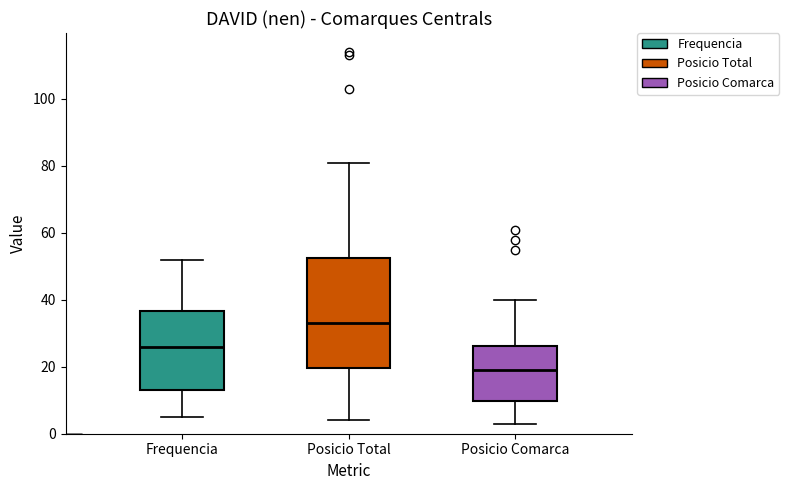

Reading left to right, transcribe this box plot: for each box, give where its median line is, the range the box spans, and where its two whiskers end, as read against the y-axis. The values are not printed on the chart, so give them approximately, as read against the axis.

Frequencia: median 26, box 14 to 36, whiskers 6 to 52
Posicio Total: median 34, box 20 to 52, whiskers 4 to 82
Posicio Comarca: median 20, box 10 to 26, whiskers 4 to 40